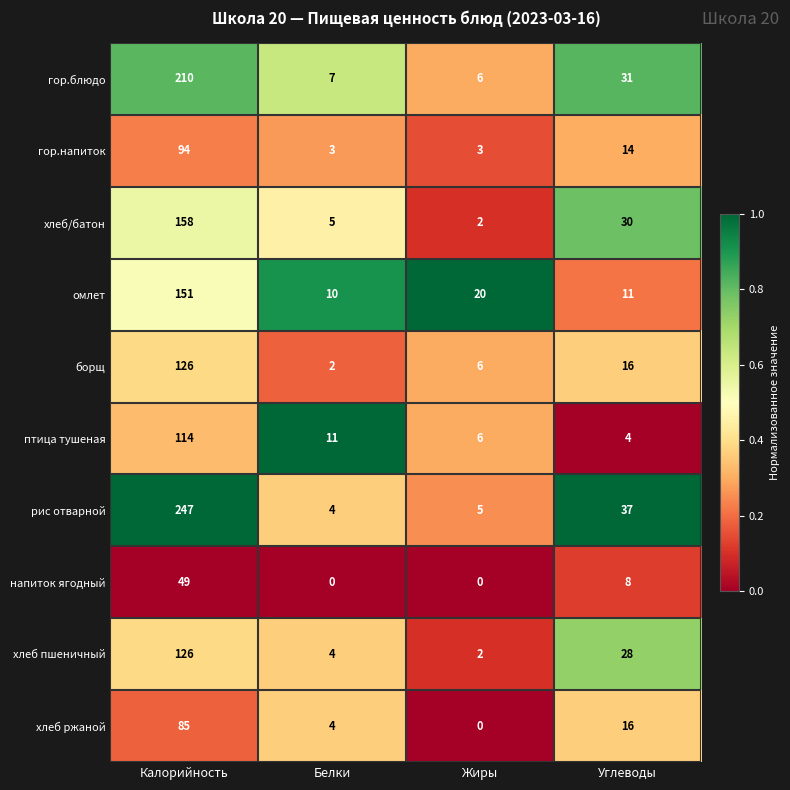

List the labels in order of хлеб ржаной value, smallest first.

Жиры, Белки, Углеводы, Калорийность